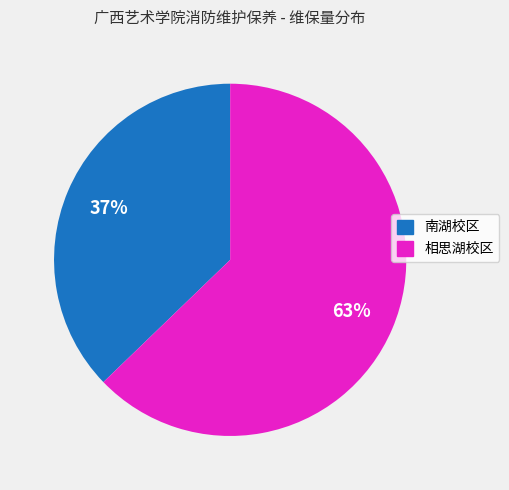

Which slice is the largest?

相思湖校区